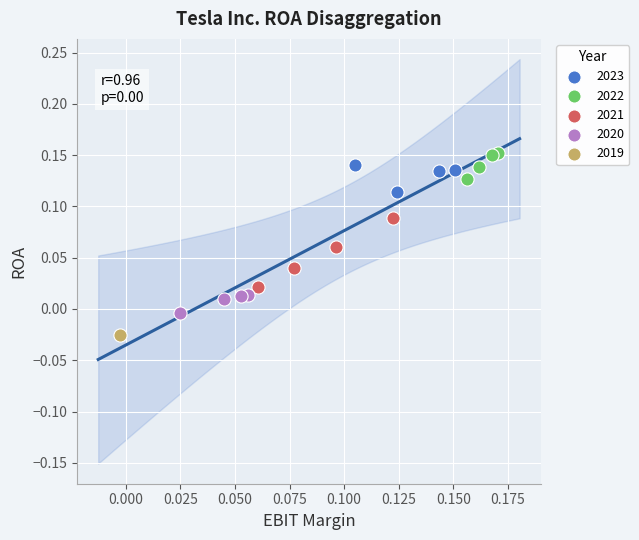

Which series reaches the maximum Y coordinate?

2022